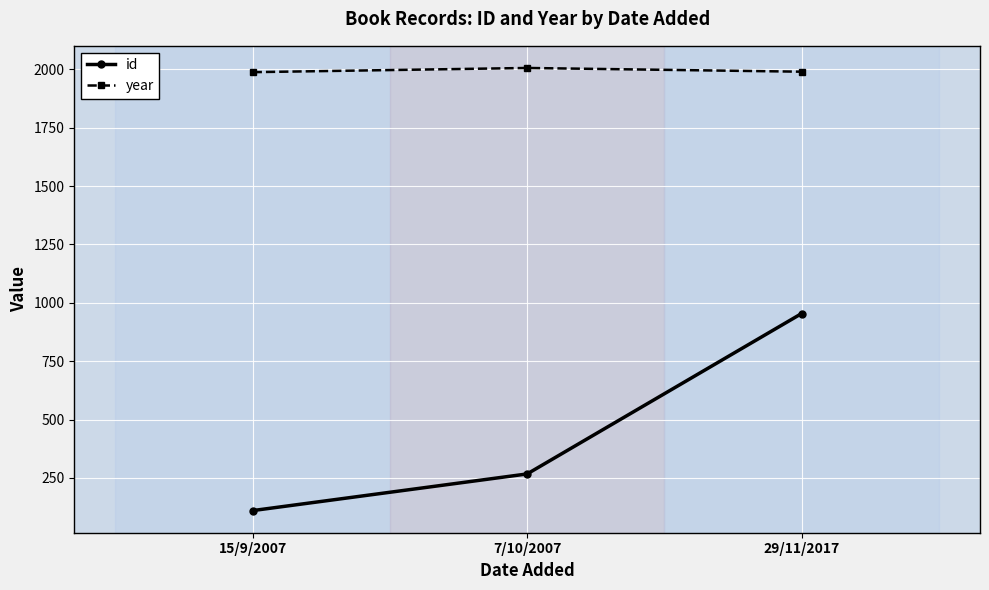

Is this an area chart (filled region under the line)?

No